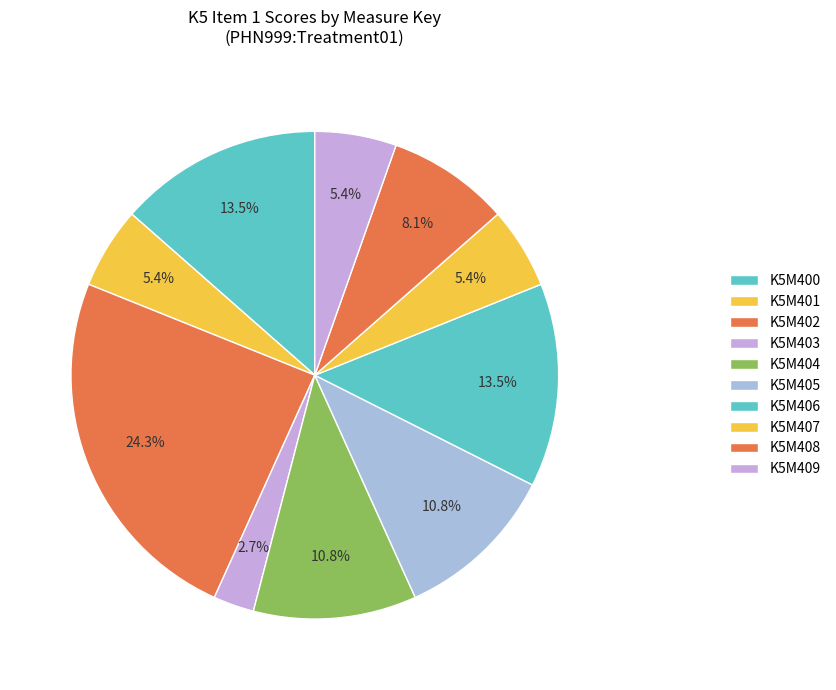

To the nearest percent, what is the difference between the largest and smallest slice percentages?

22%